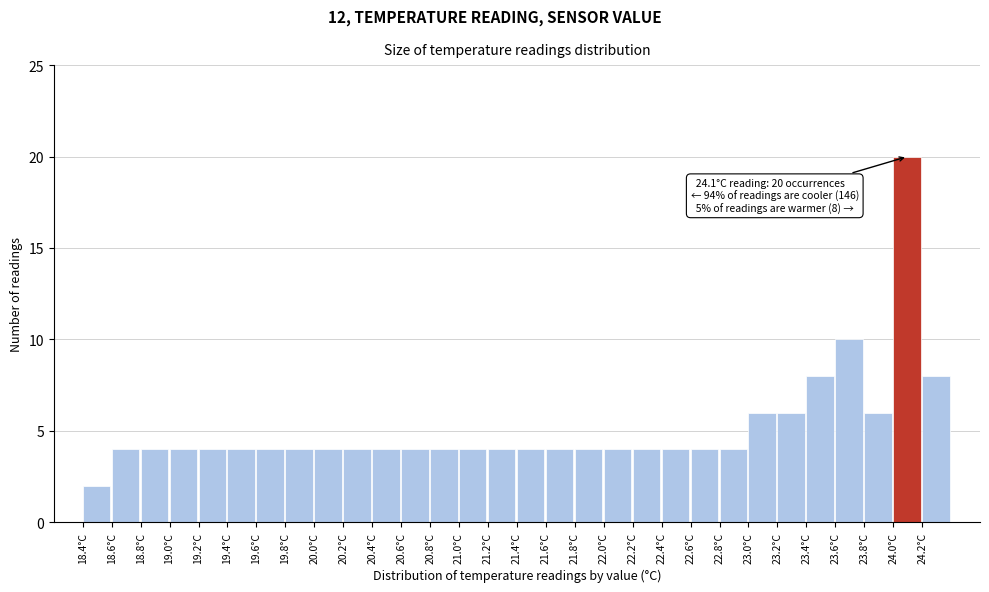

Over which range of the x-axis is the bar tallest?

24.0 to 24.2